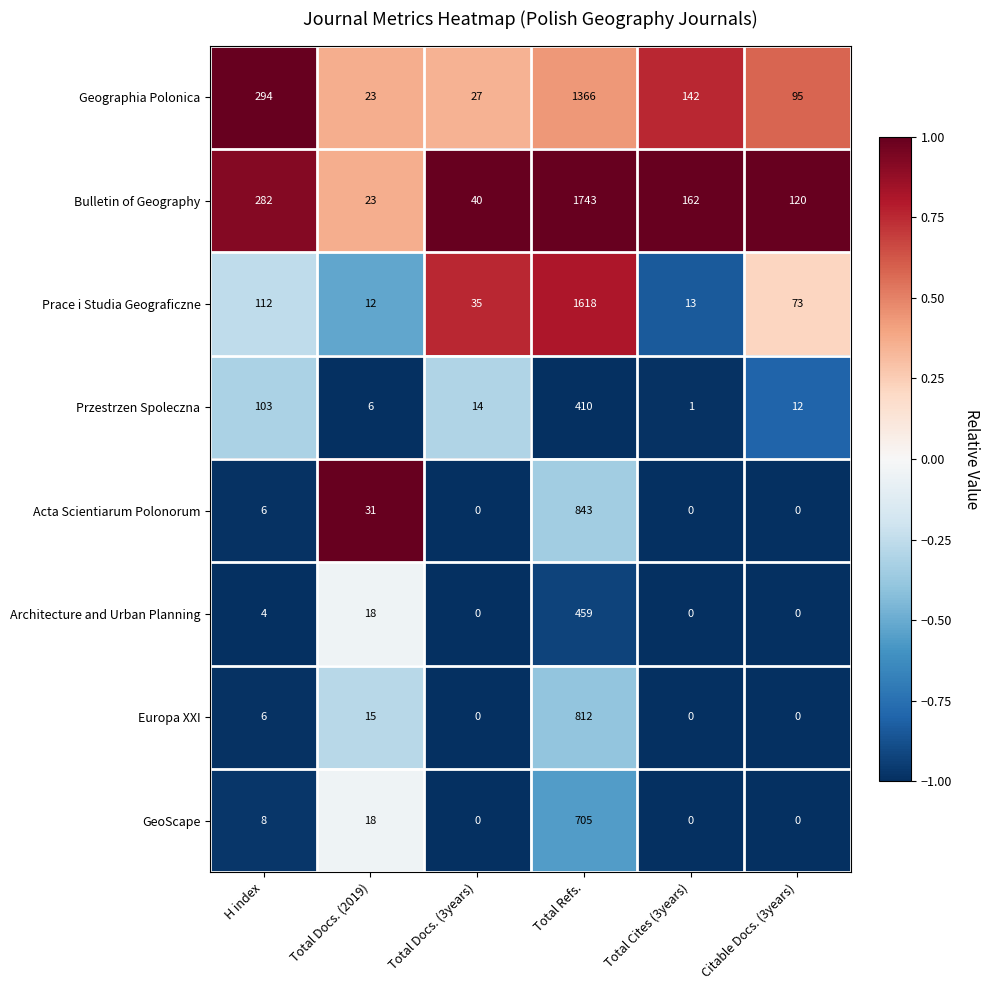

At which label does Geographia Polonica first exceed 142?

H index